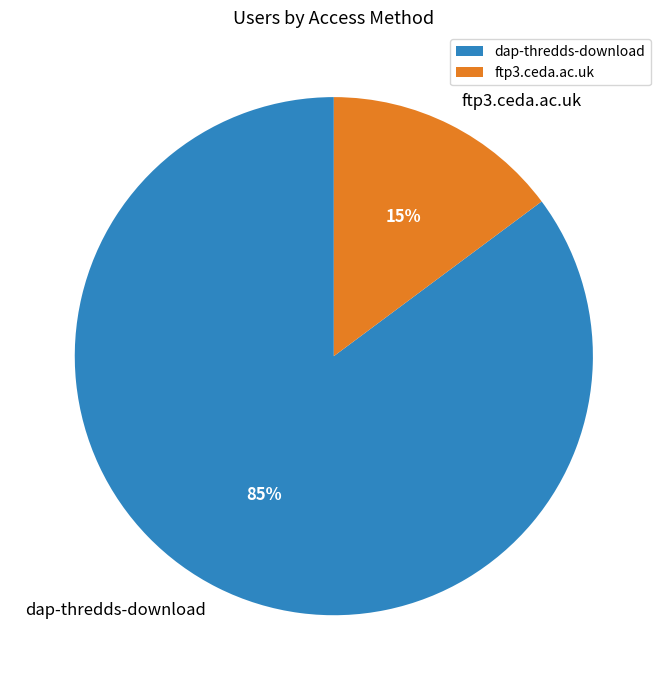

Count the number of slices in the pie.

2